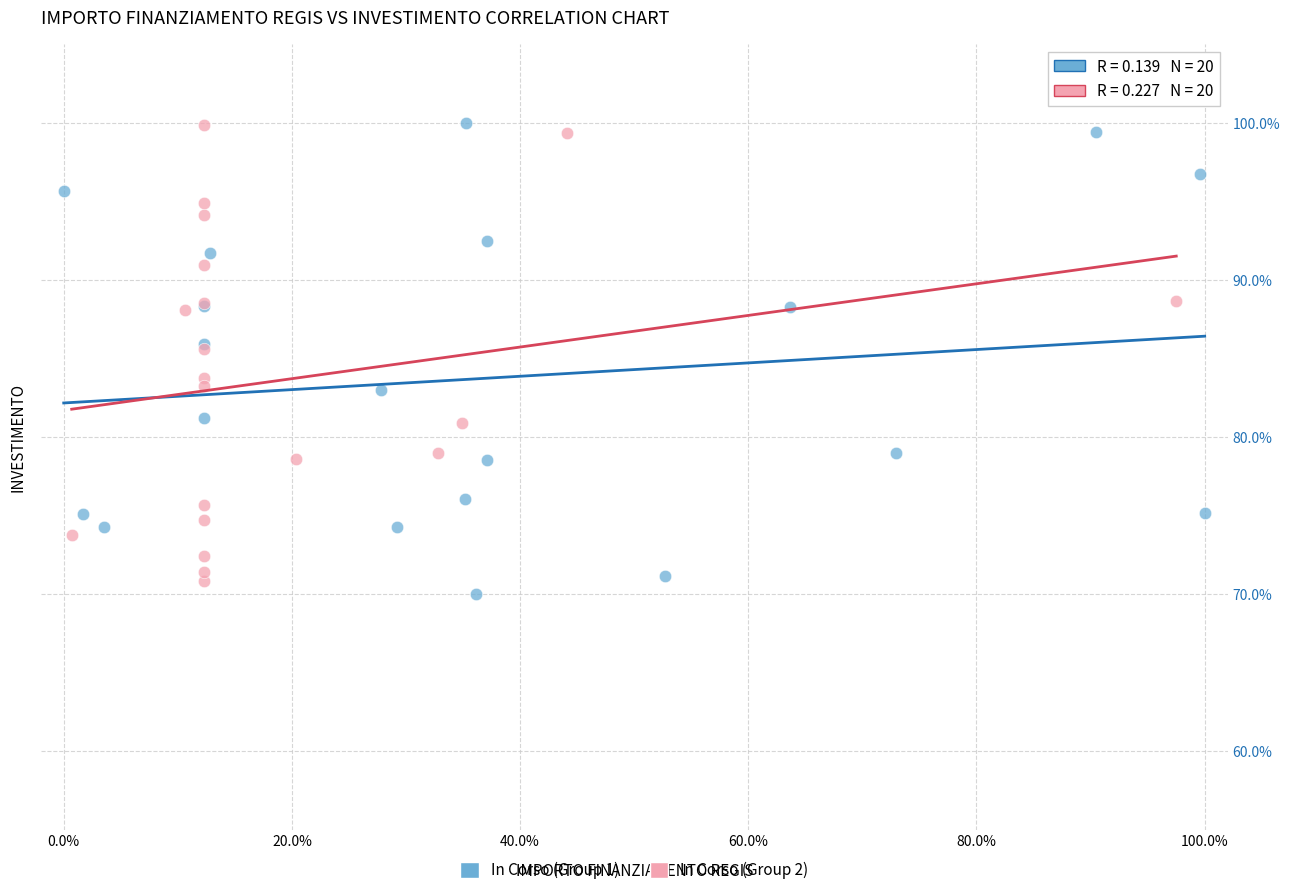

What are all the series names shown in the legend?

In Corso (Group 1), In Corso (Group 2)